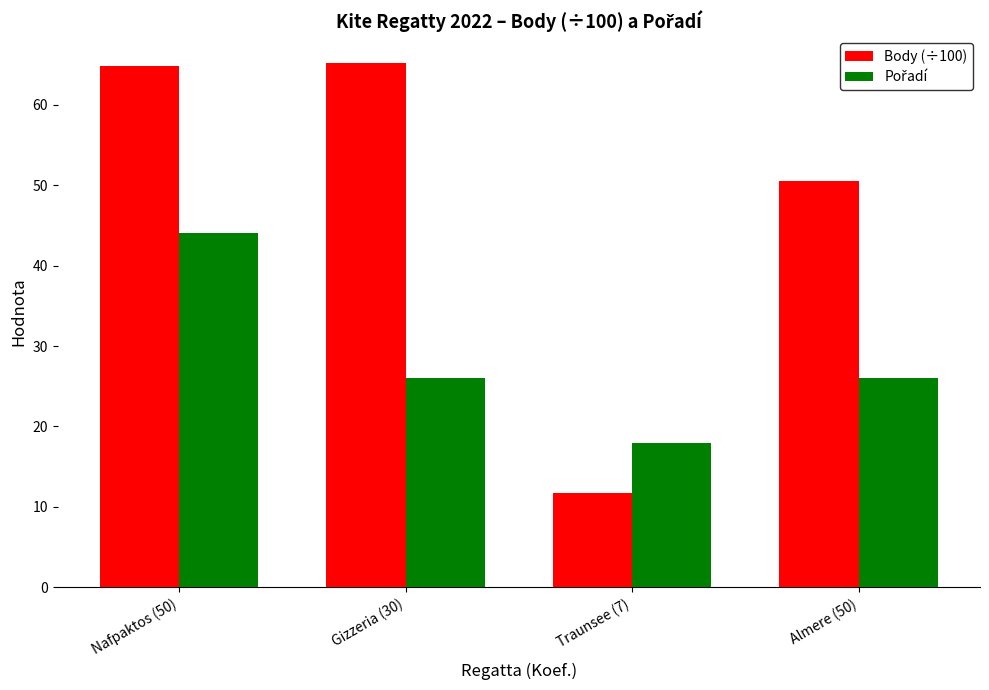

Which category has the lowest value in the Body (÷100) series?

Traunsee (7)